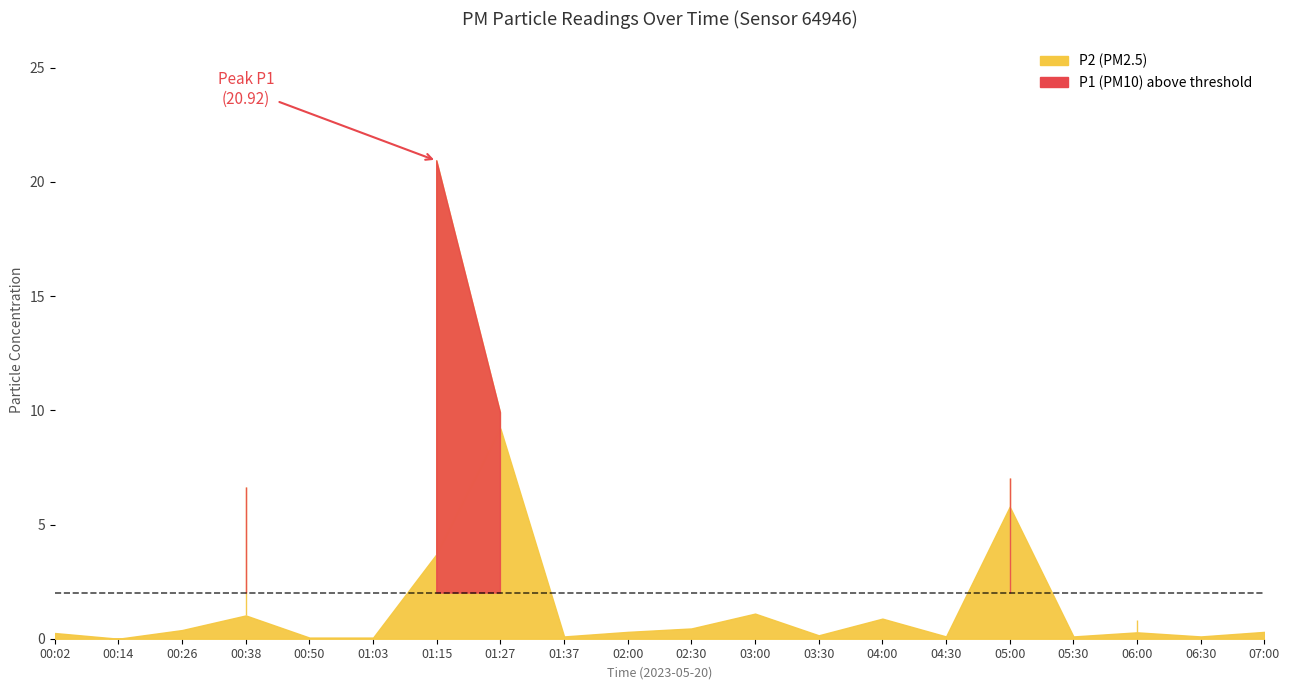

List the series in order of their peak value, lowest first.

P2, P1